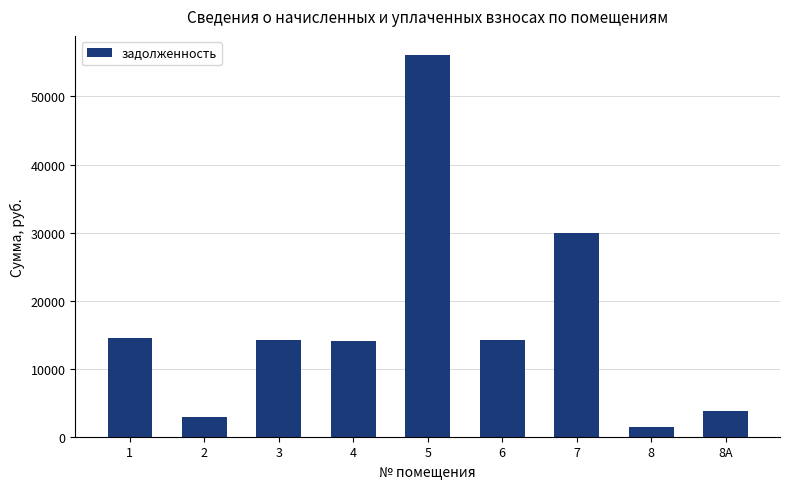

What is the smallest value displayed?

1468.8